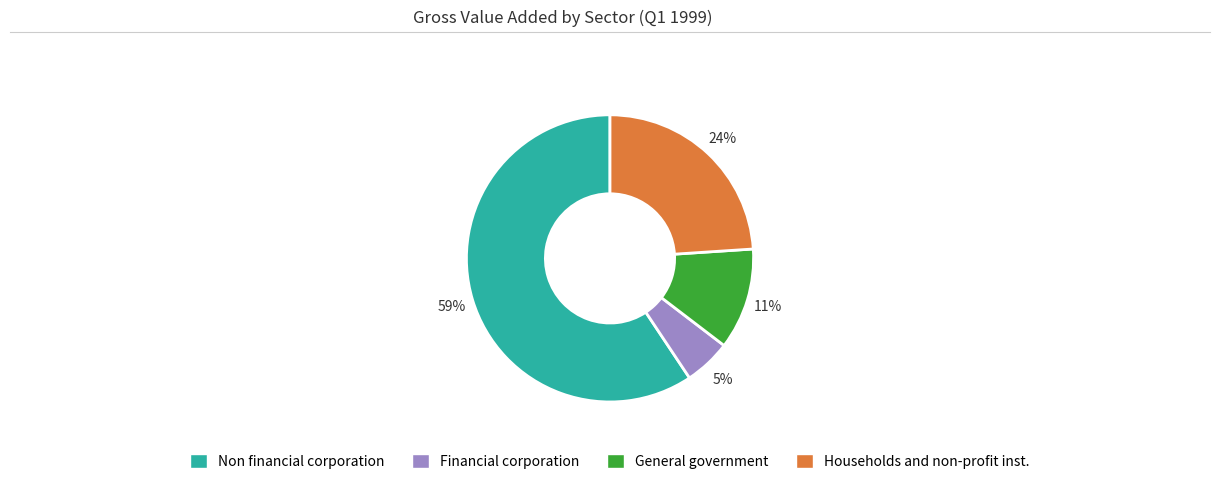

Rank the categories by value from lowest to highest.

Financial corporation, General government, Households and non-profit inst., Non financial corporation